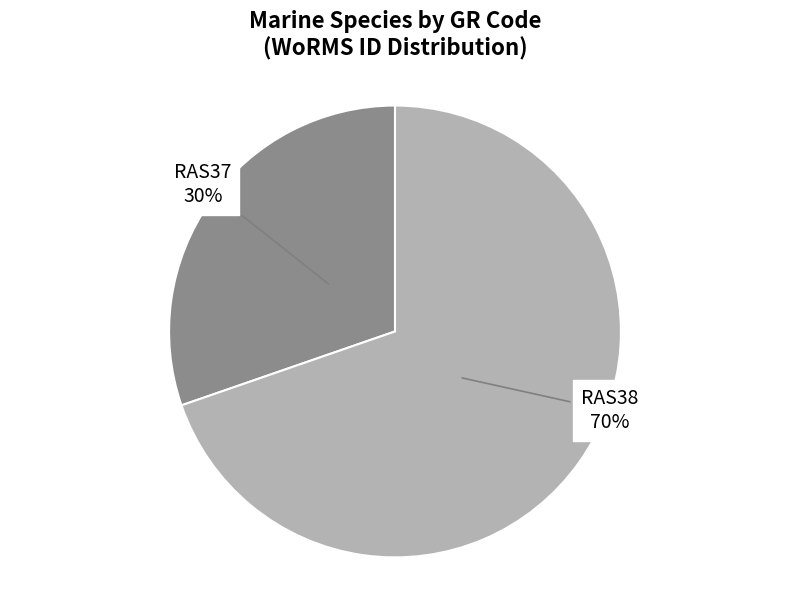

Is there a majority slice in this chart?

Yes